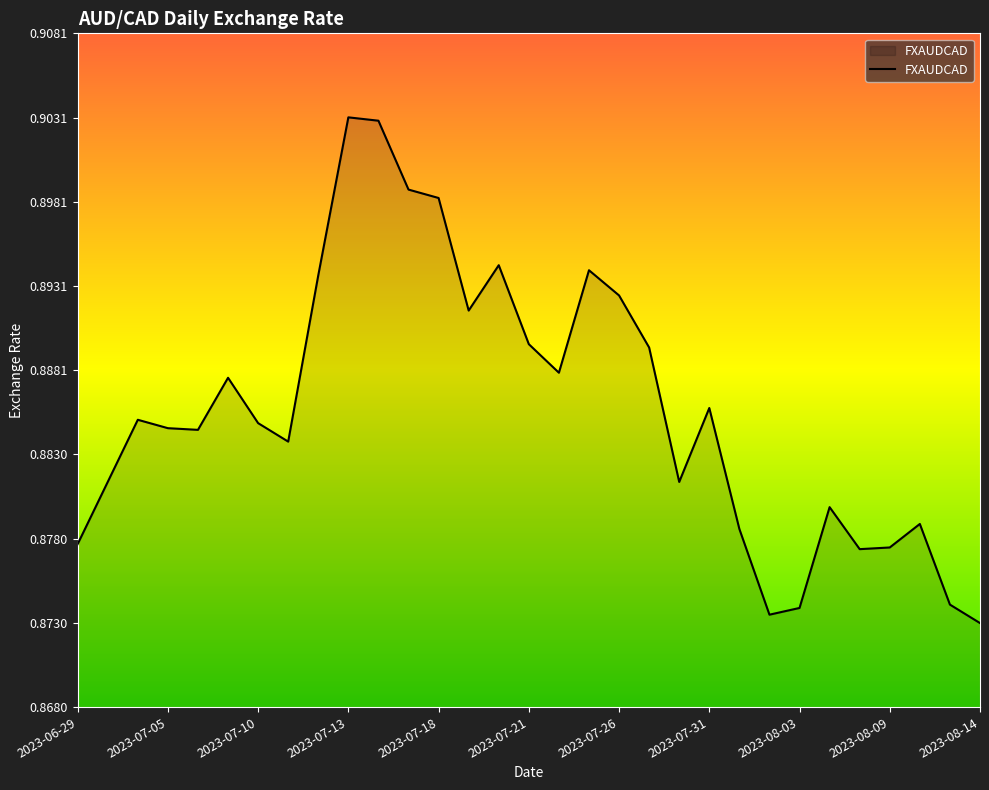

Does the chart display data point markers on the line(s)?

No